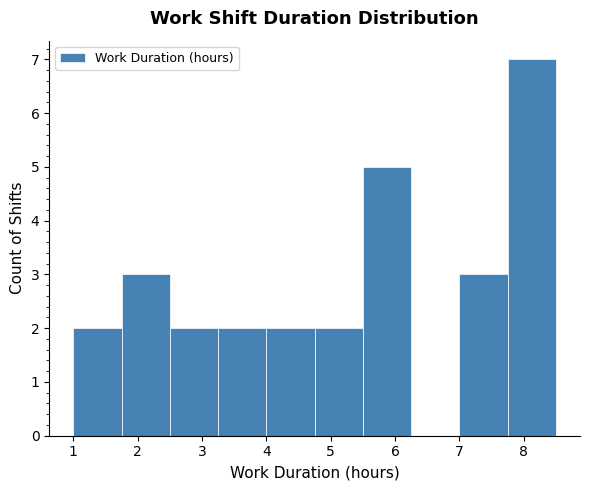

Reading left to right, transcribe this chart: for each bar, give the range it covers on the x-axis and its height. Neither the bar edges nor the heights are printed on the chart, so give them approximately, as read against the axes.

1.00 to 1.75: 2
1.75 to 2.50: 3
2.50 to 3.25: 2
3.25 to 4.00: 2
4.00 to 4.75: 2
4.75 to 5.50: 2
5.50 to 6.25: 5
6.25 to 7.00: 0
7.00 to 7.75: 3
7.75 to 8.50: 7